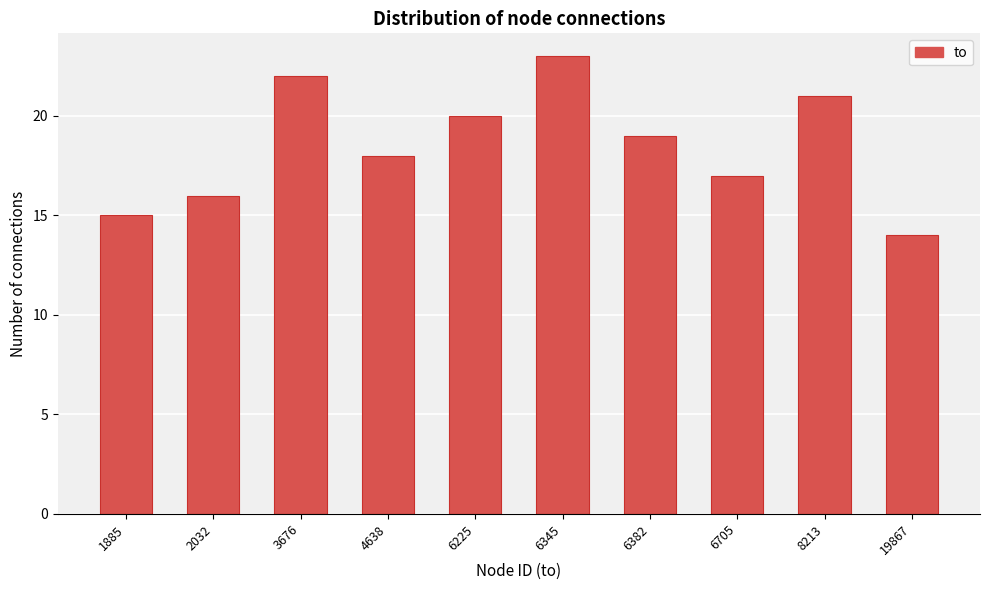

Reading left to right, extract all data points from this chart.

15	16	22	18	20	23	19	17	21	14